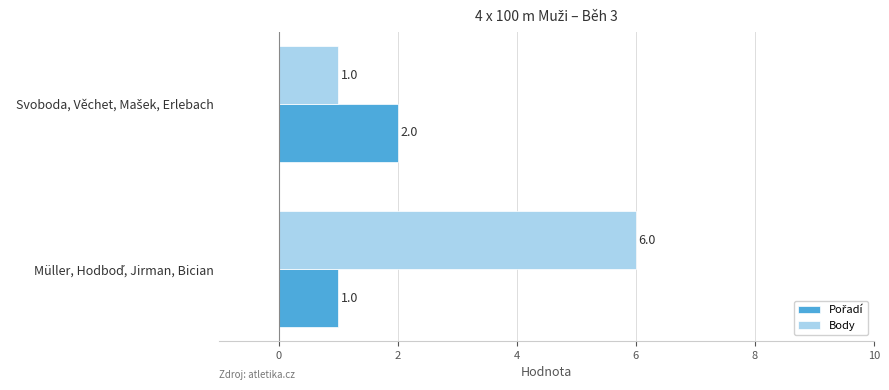

How many series are shown in this chart?

2